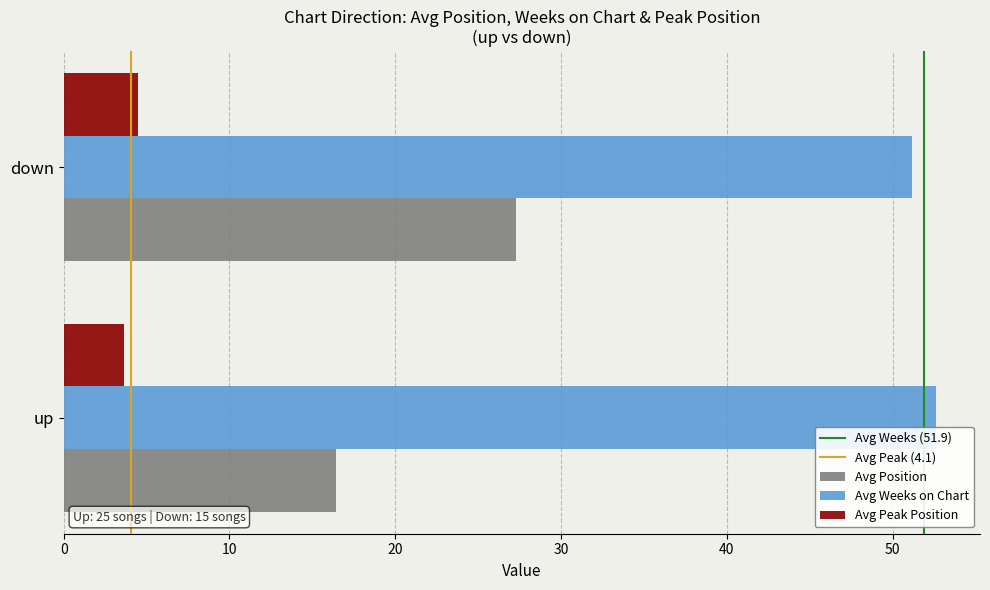

What is the difference between the highest and lowest values at down?

46.7